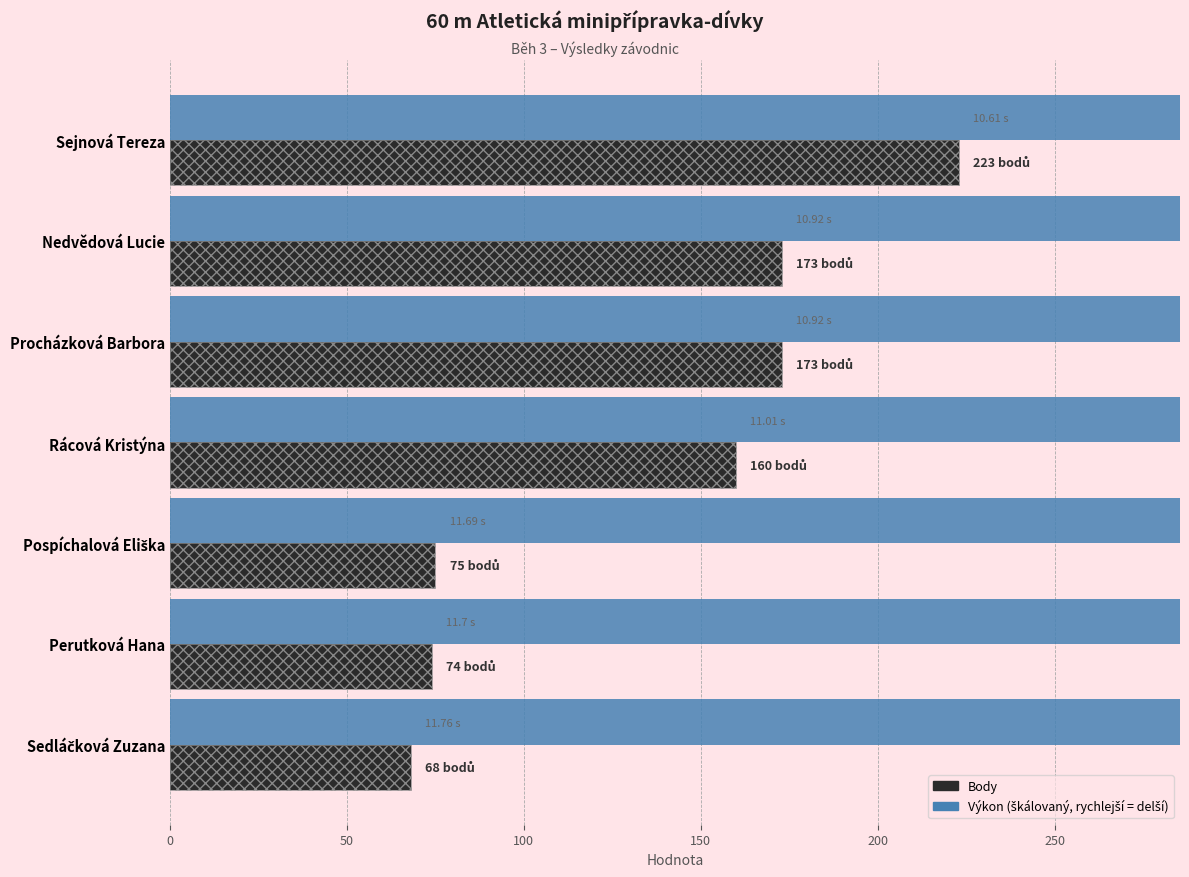

How many series are shown in this chart?

2